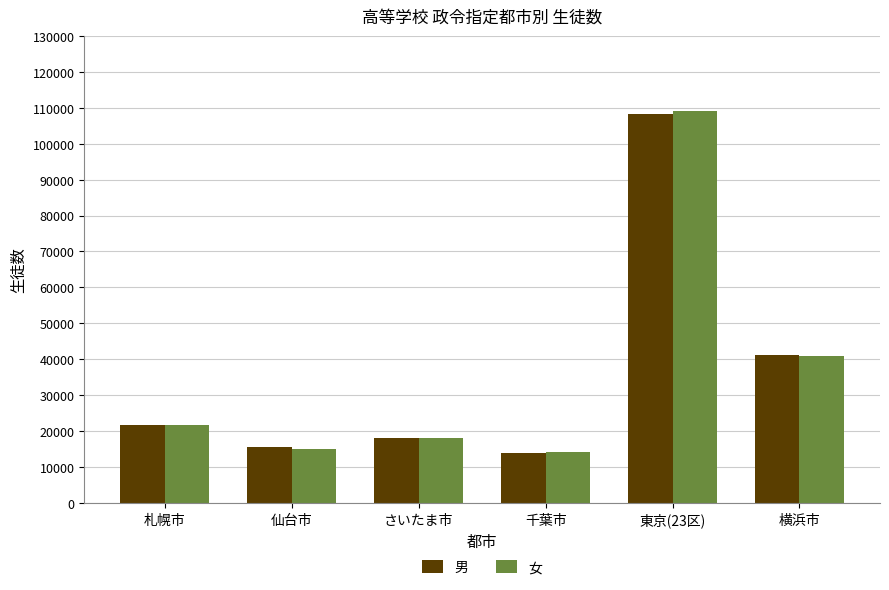

True or false: 女 has a value of 31014 at さいたま市.

False